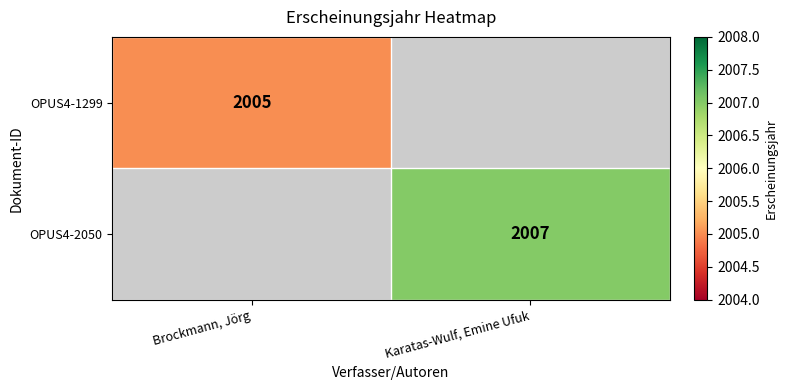

The value of OPUS4-2050 at Karatas-Wulf, Emine Ufuk is 887.3. True or false?

False